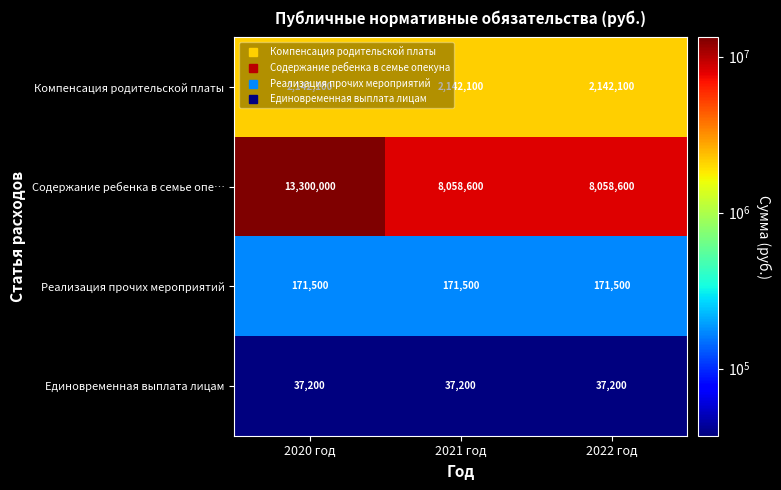

What is the sum of the Компенсация родительской платы values at 2020 год and 2021 год?

4284200